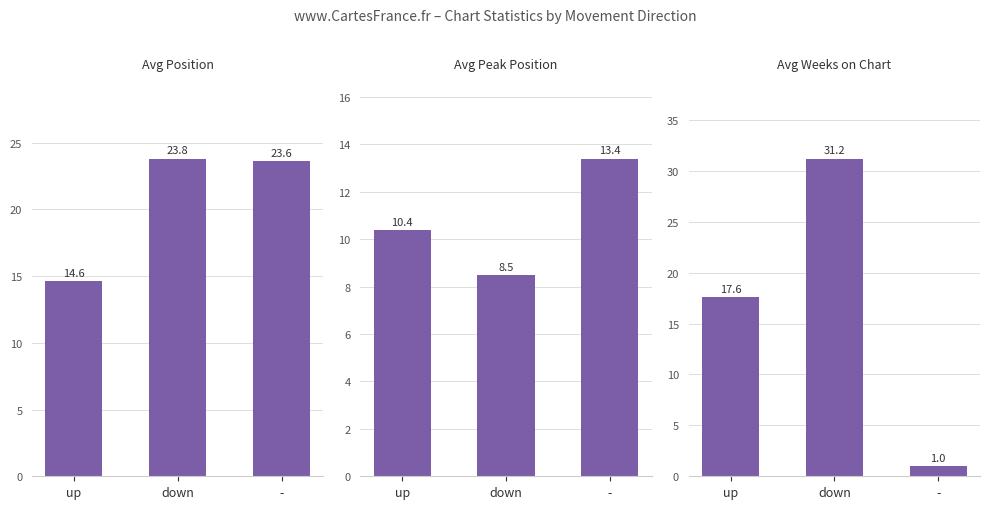

What is the label of the 3rd bar from the right?

up